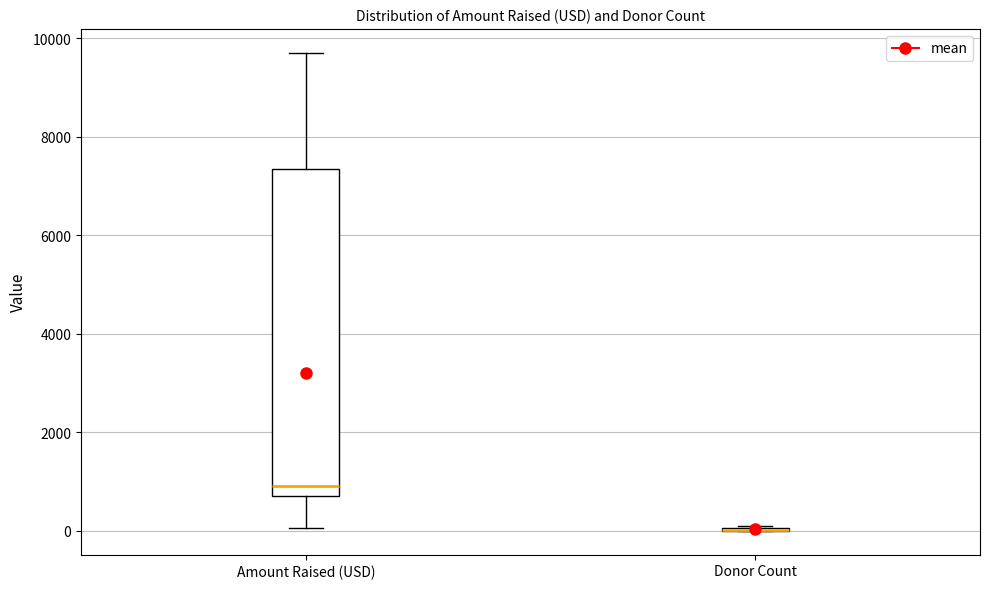

Reading left to right, read every box against the y-axis: the position of its median line, the range the box covers, and the ends of its whiskers. The values are not printed on the chart, so give them approximately, as read against the axis.

Amount Raised (USD): median 1000, box 800 to 7400, whiskers 0 to 9800
Donor Count: box collapsed to a line at 0, whiskers 0 to 200